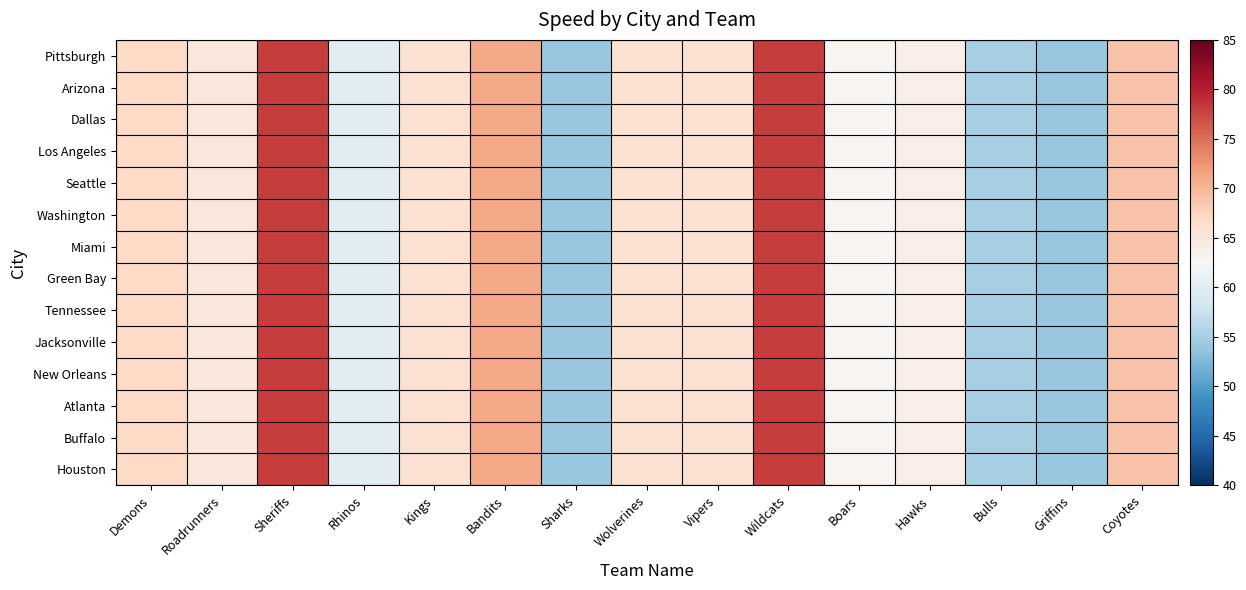

What is the total value across all series at Bandits?

994